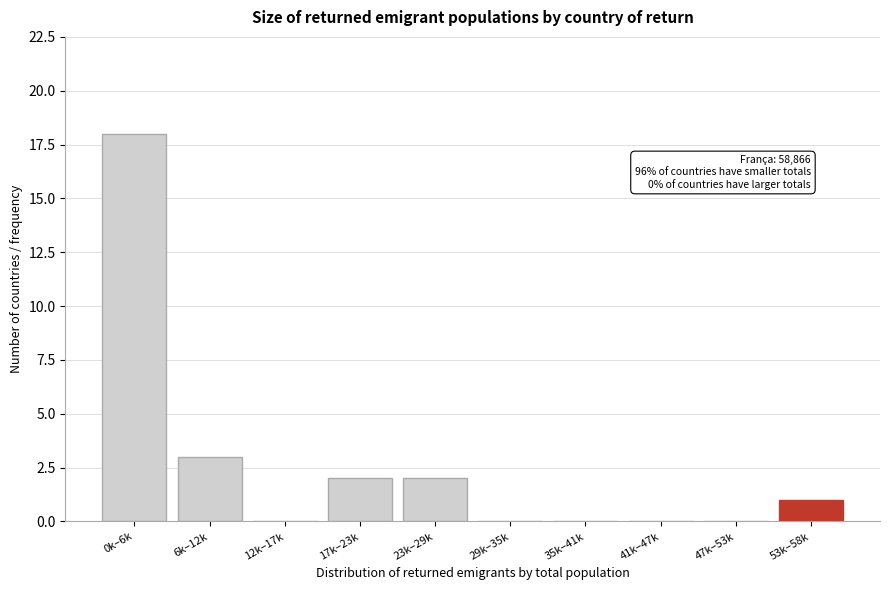

Reading right to left, extract all data points from this chart.

53k–58k=1	47k–53k=0	41k–47k=0	35k–41k=0	29k–35k=0	23k–29k=2	17k–23k=2	12k–17k=0	6k–12k=3	0k–6k=18